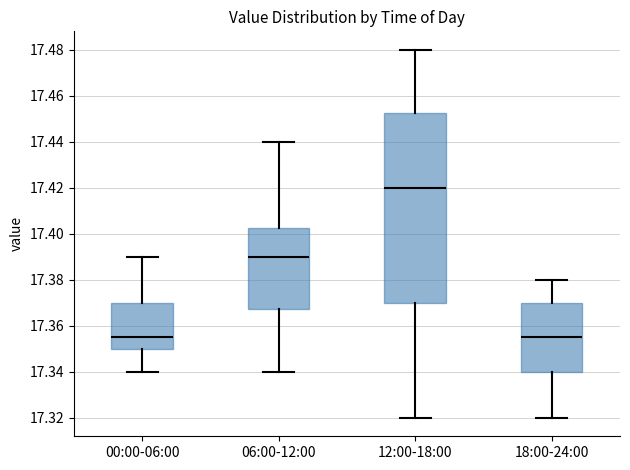

Reading left to right, read every box against the y-axis: the position of its median line, the range the box covers, and the ends of its whiskers. The values are not printed on the chart, so give them approximately, as read against the axis.

00:00-06:00: median 17.356, box 17.350 to 17.370, whiskers 17.340 to 17.390
06:00-12:00: median 17.390, box 17.368 to 17.402, whiskers 17.340 to 17.440
12:00-18:00: median 17.420, box 17.370 to 17.452, whiskers 17.320 to 17.480
18:00-24:00: median 17.356, box 17.340 to 17.370, whiskers 17.320 to 17.380